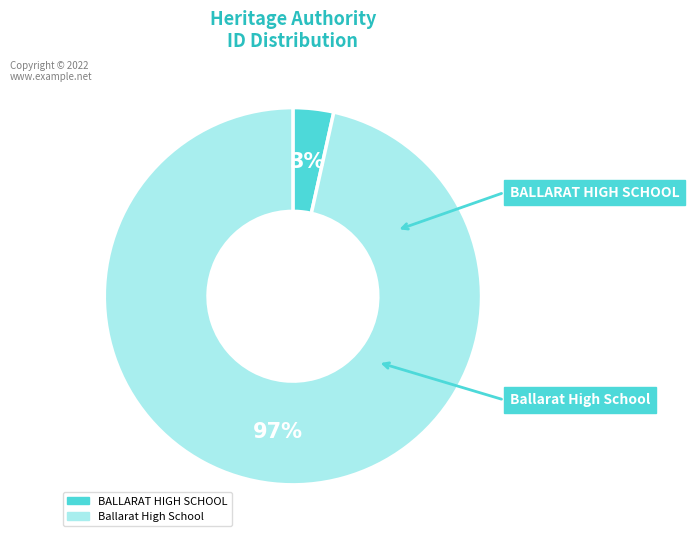

Is the sum of Ballarat High School and BALLARAT HIGH SCHOOL greater than half?

Yes